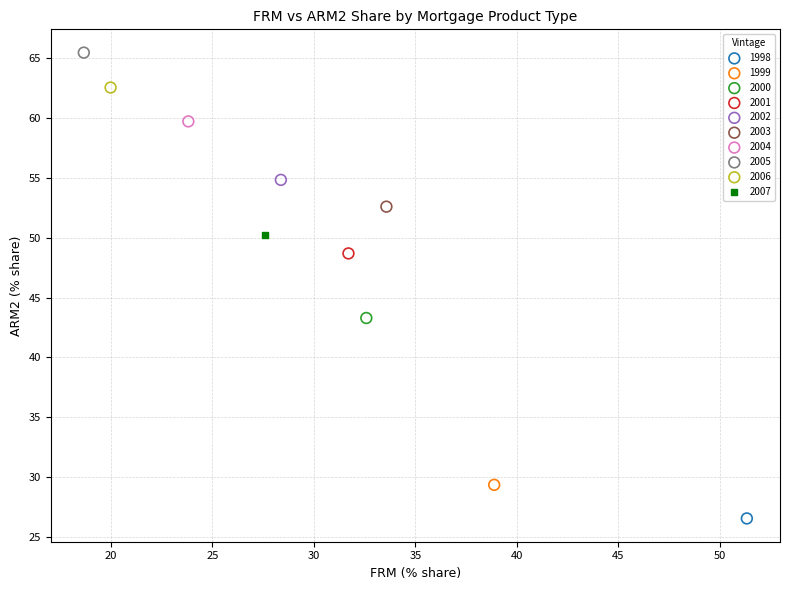

What are all the series names shown in the legend?

1998, 1999, 2000, 2001, 2002, 2003, 2004, 2005, 2006, 2007